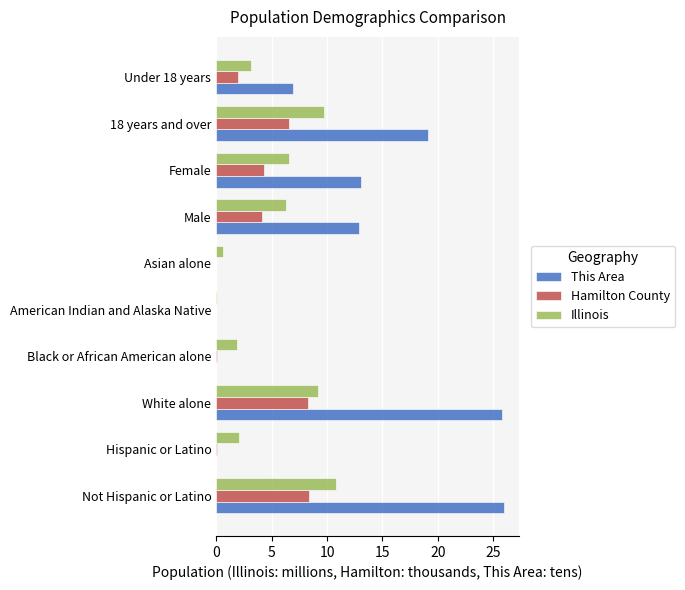

Which series changed the most between Black or African American alone and 18 years and over?

This Area